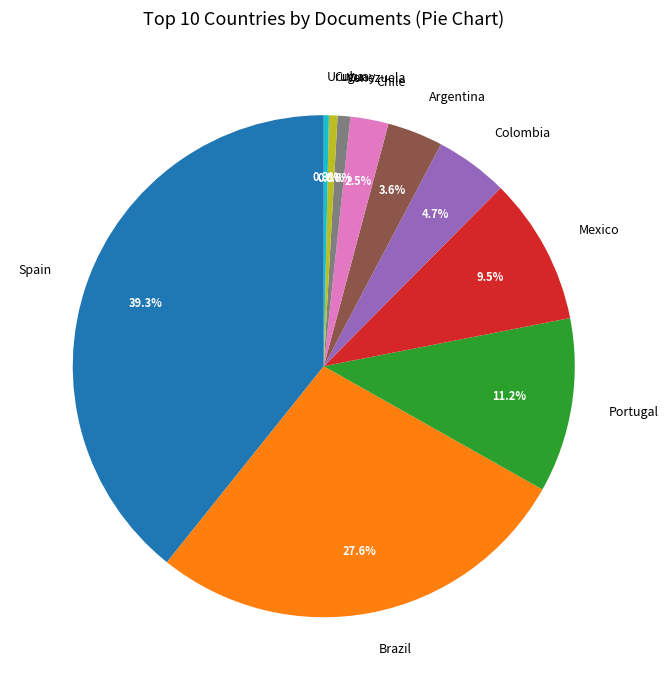

Which slice is the largest?

Spain